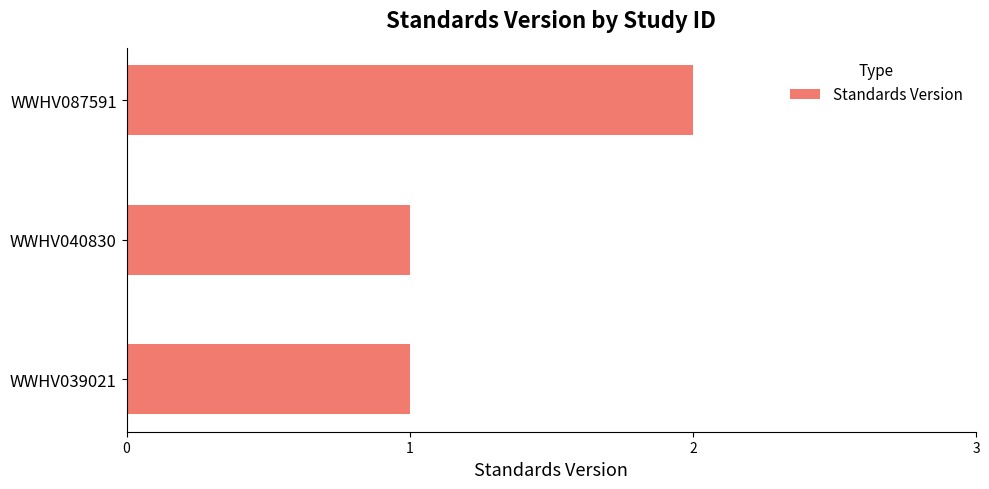

What is the ratio of the value at WWHV087591 to the value at WWHV039021?

2.0